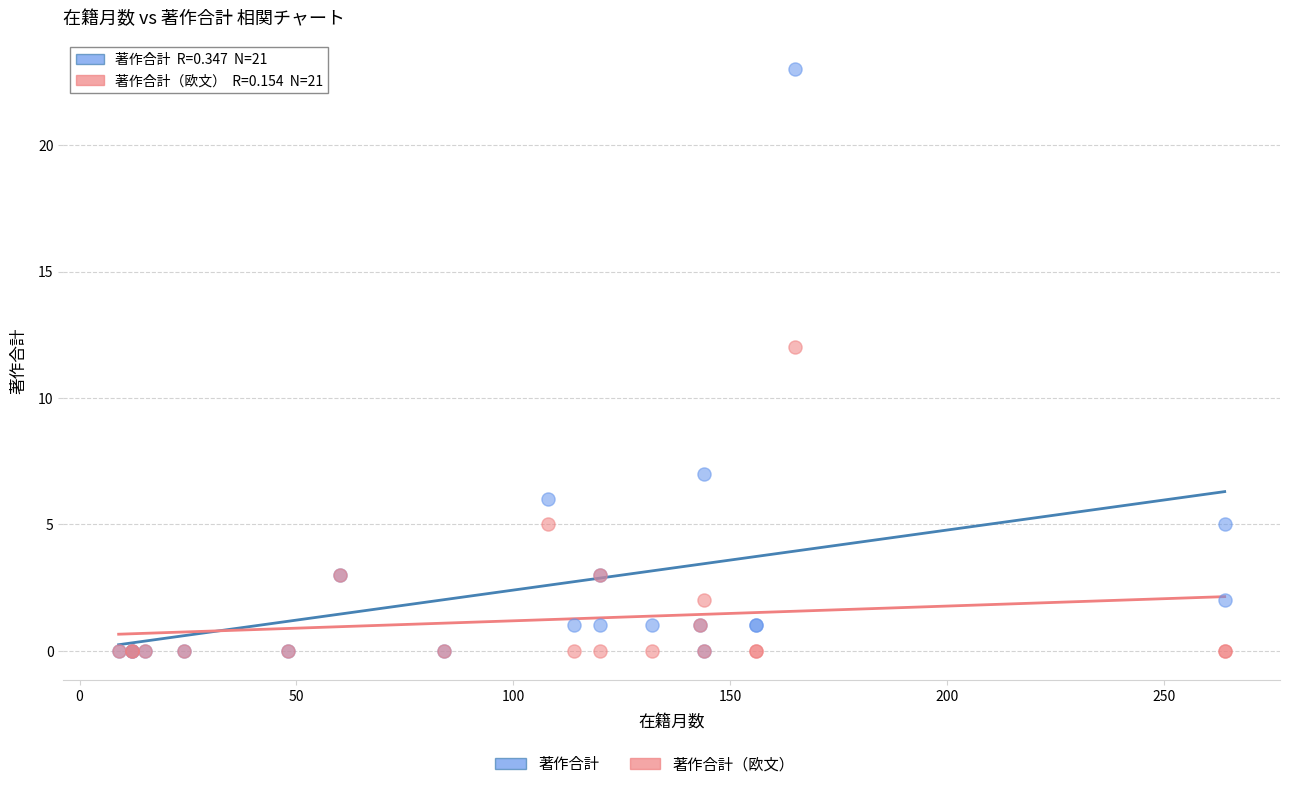

Across all series, what Y value is closest to 11?

12